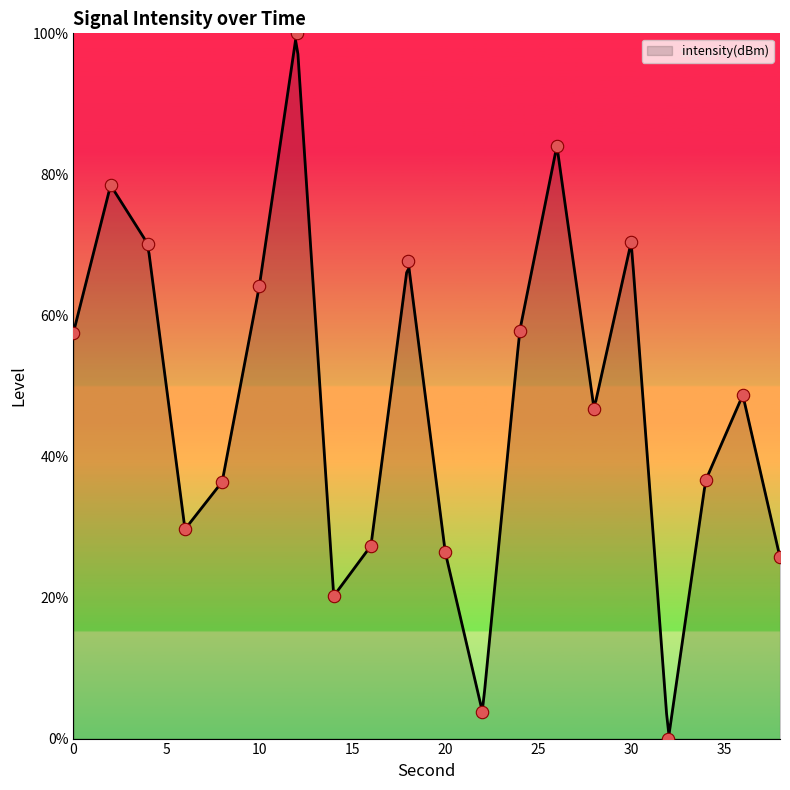

What is the change in value from 14 to 30?

+50.2